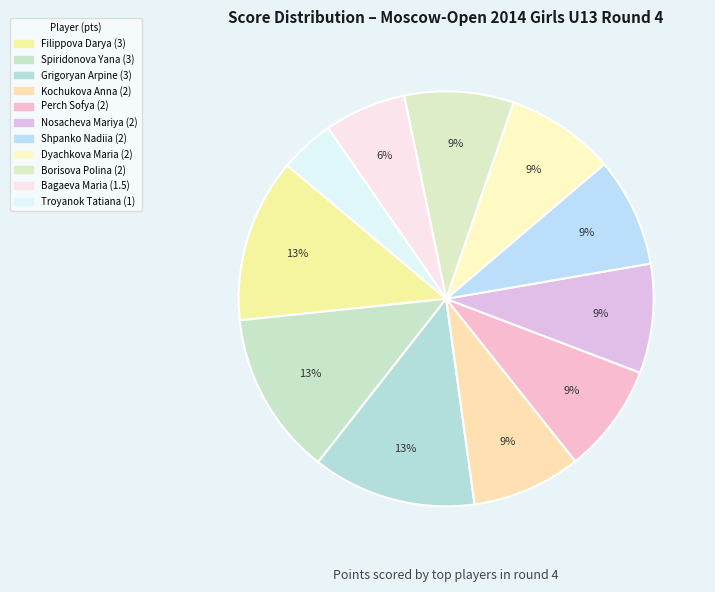

Count the number of slices in the pie.

11